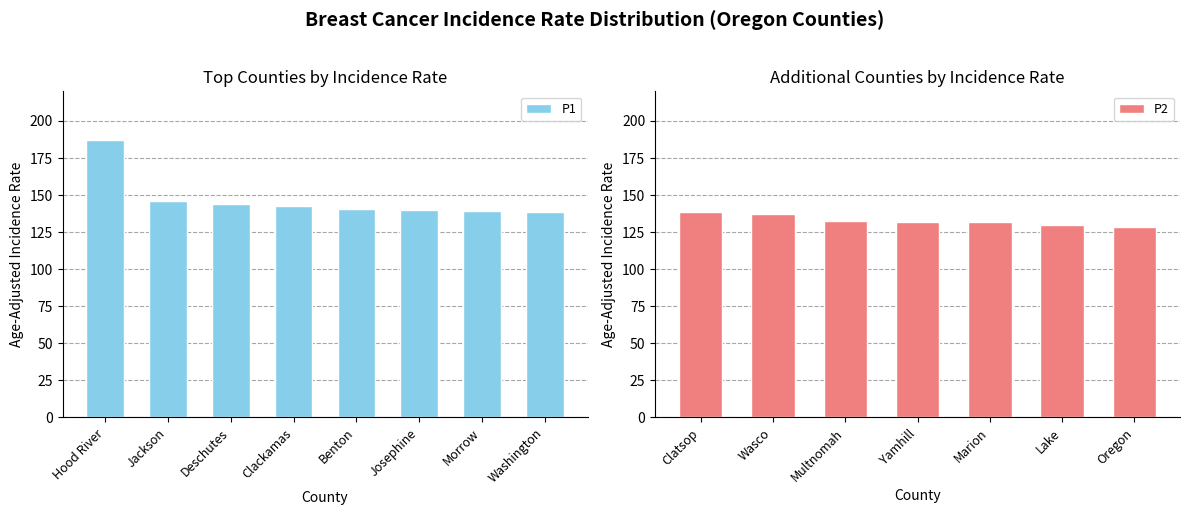

What is the average value?

140.6